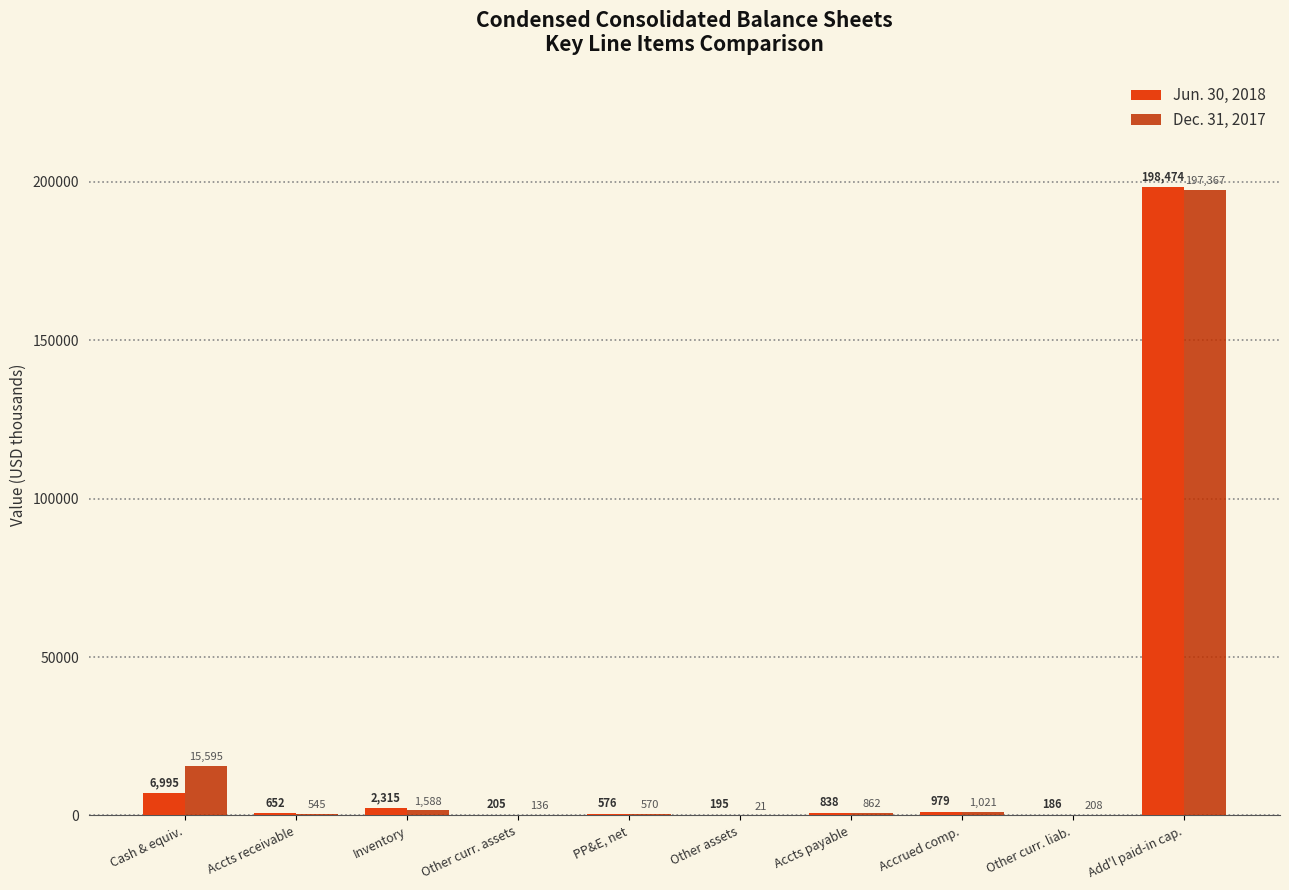

True or false: Jun. 30, 2018 has a value of 195 at Other assets.

True